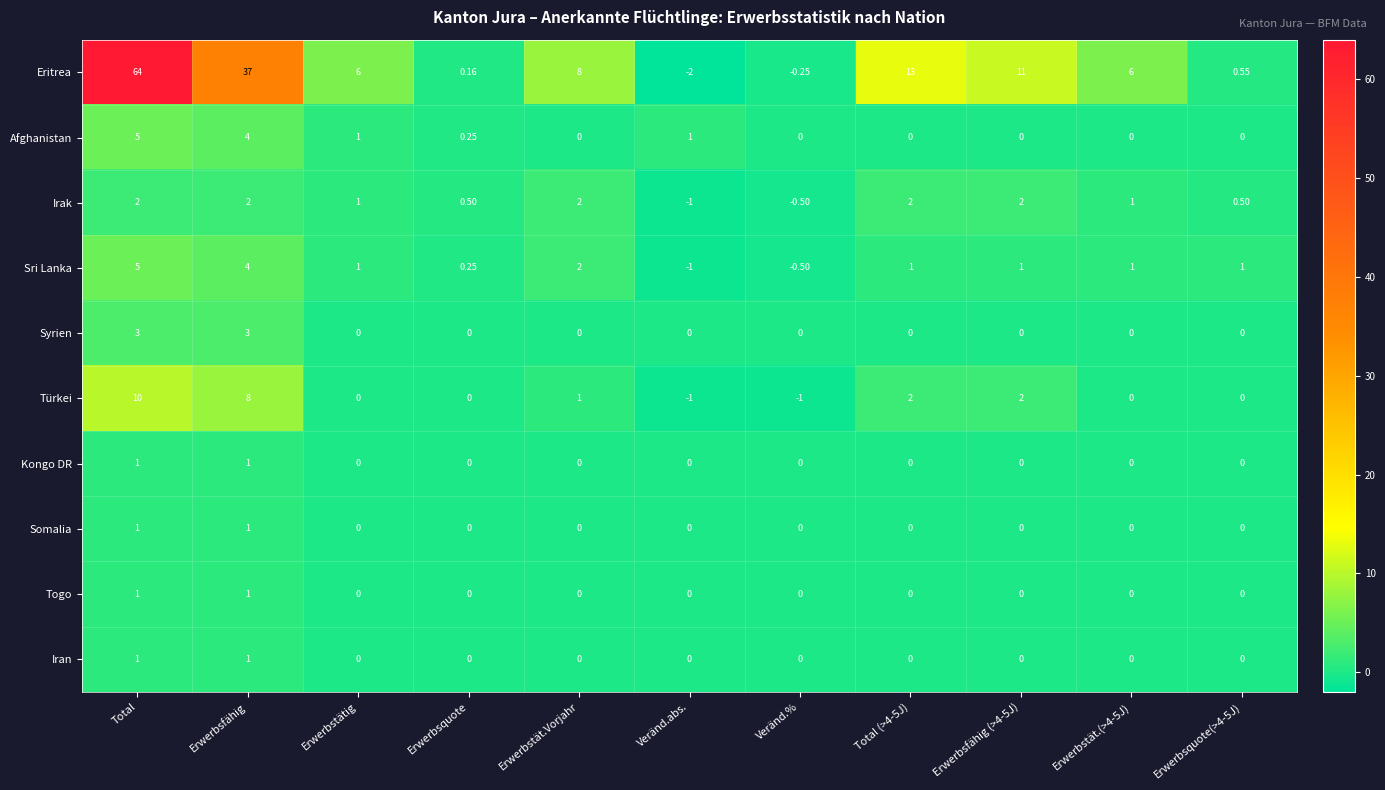

What is the difference between the highest and lowest values at Total?

63.0